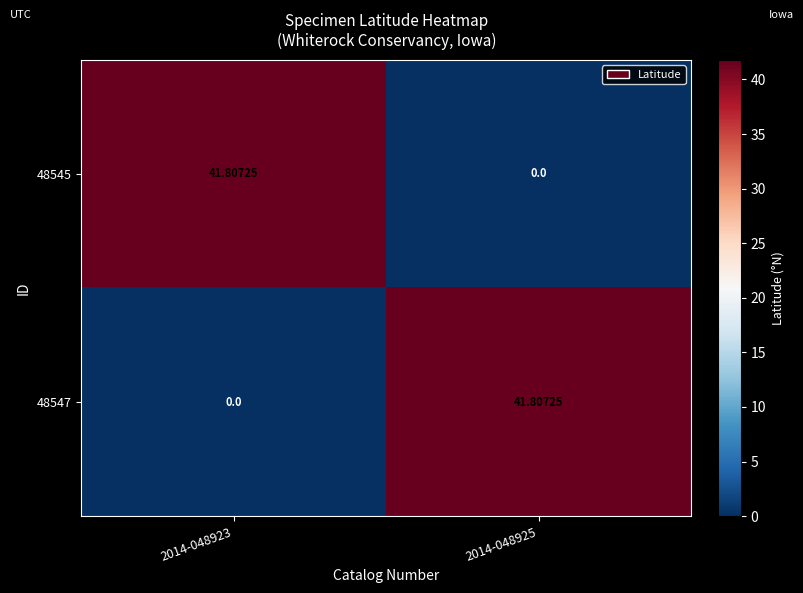

Is the value of 48545 at 2014-048925 greater than the value of 48547 at 2014-048925?

No